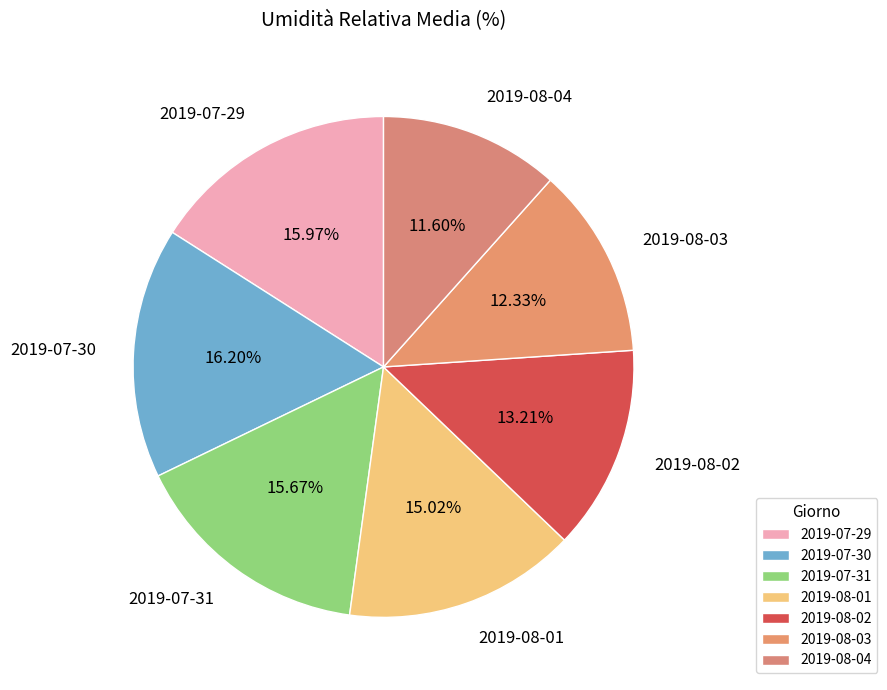

Is there any slice that represents more than half of the pie?

No